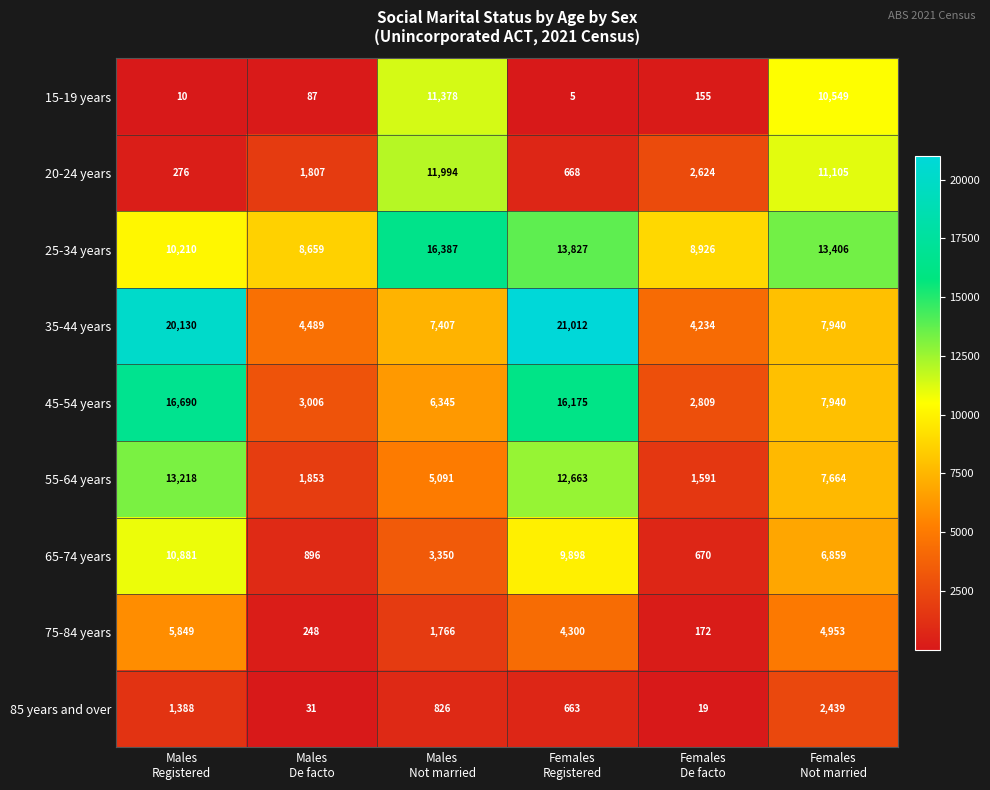

What is the greatest value displayed?

21012